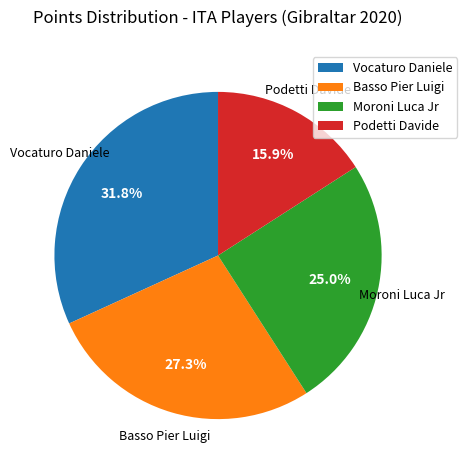

What percentage is the Moroni Luca Jr slice, to the nearest percent?

25%